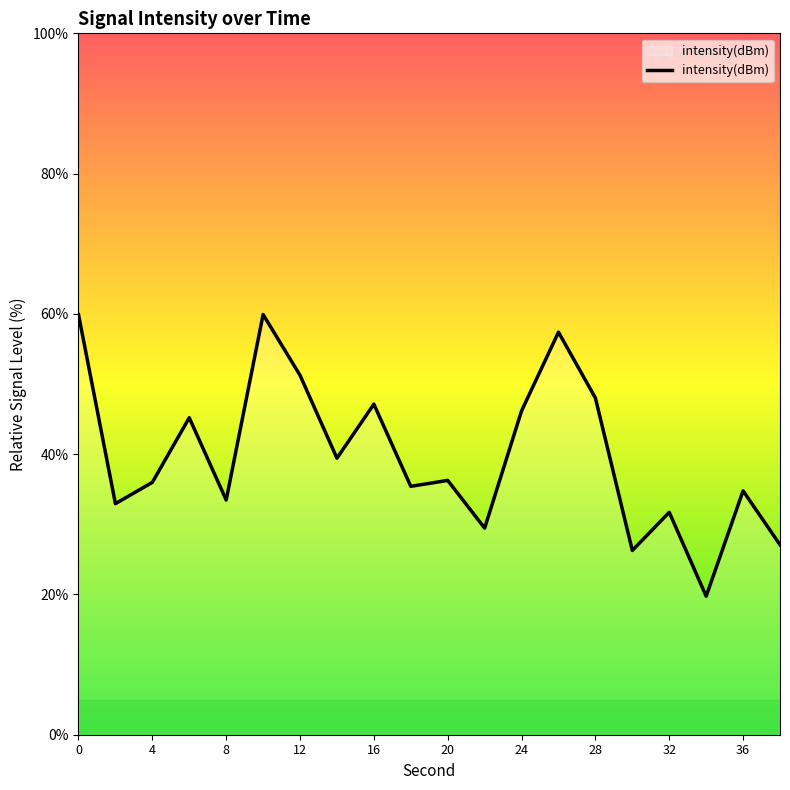

How many series are shown in this chart?

1